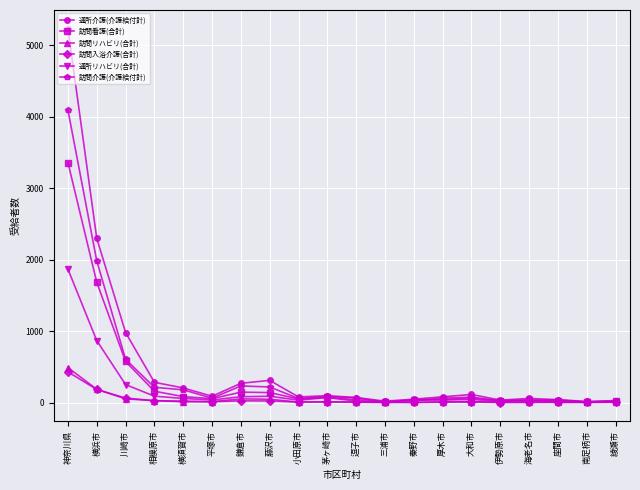

Is it true that 通所介護(介護給付計) equals 2734 at 神奈川県?

False